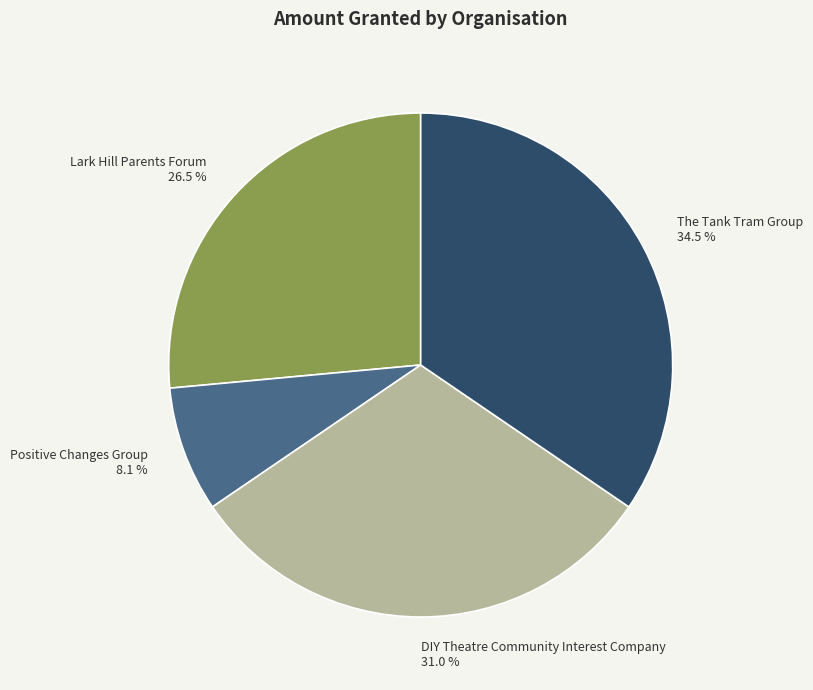

To the nearest percent, what is the average slice percentage?

25%